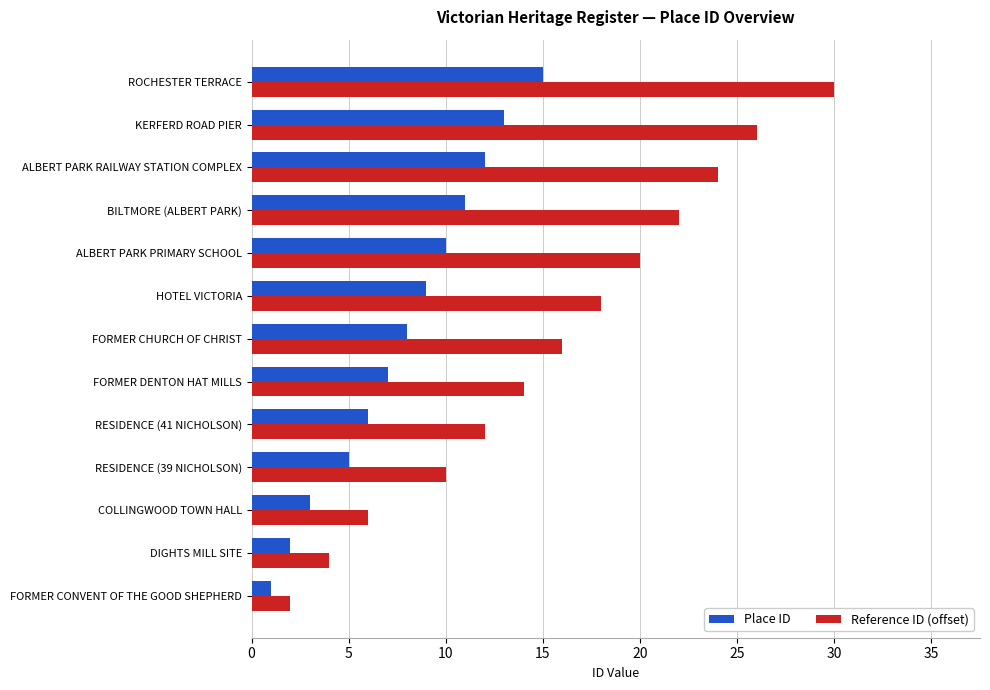

What is the lowest value of the Reference ID (offset) series?

2